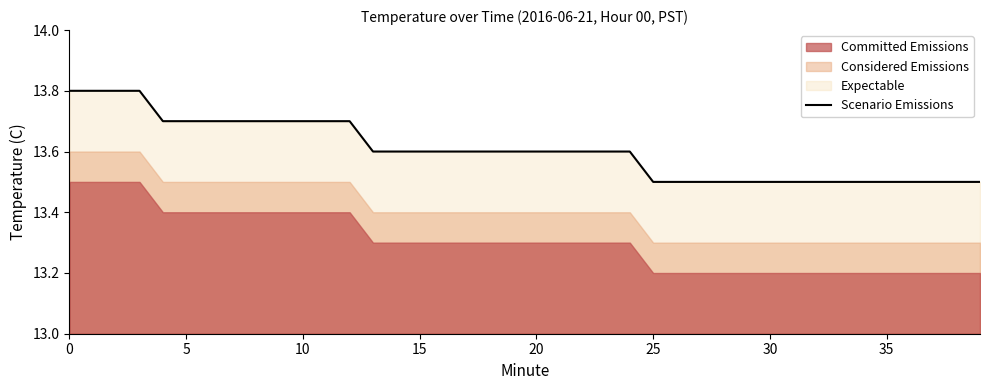

The Scenario Emissions series shows 13.6 at 15. True or false?

True